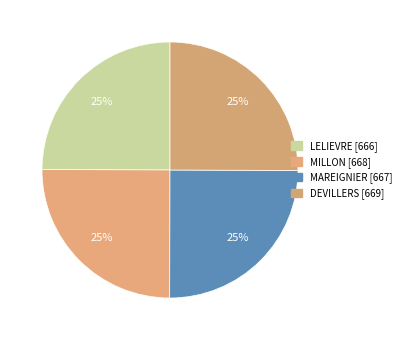

How many segments does this pie chart have?

4